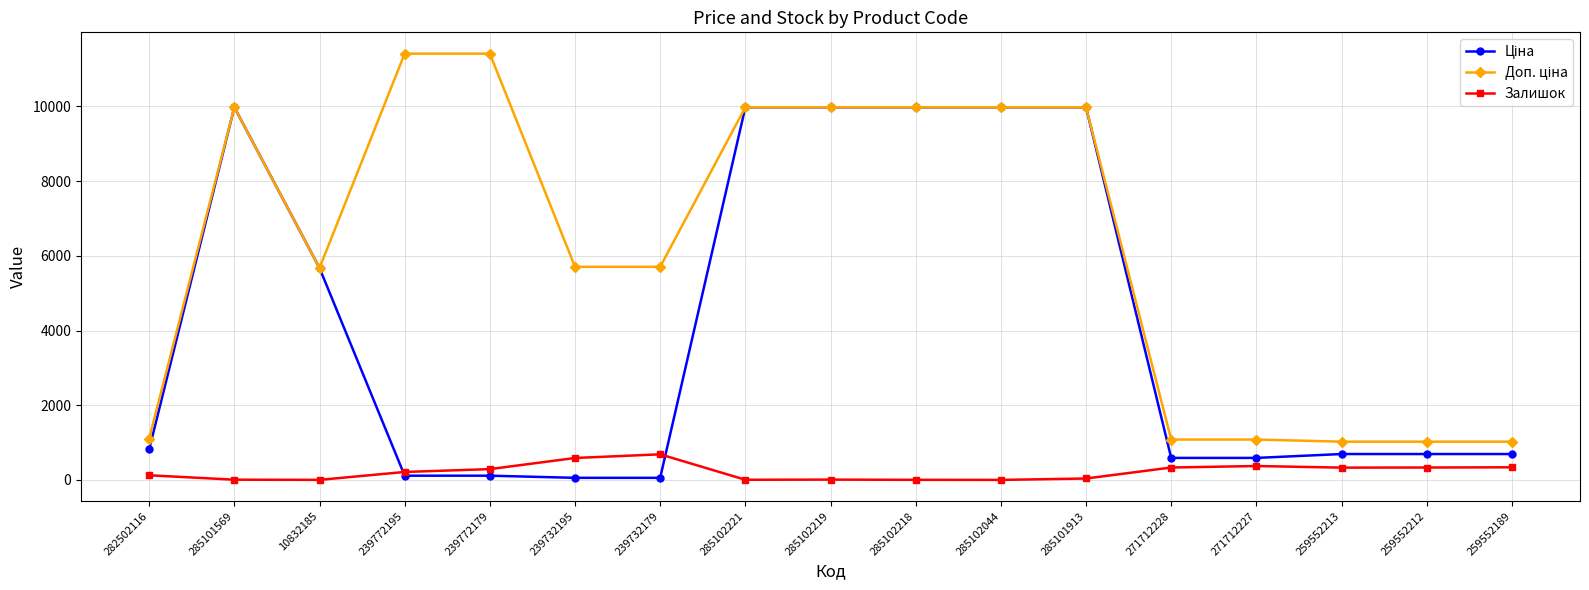

The Залишок series shows 5.0 at 285102221. True or false?

True